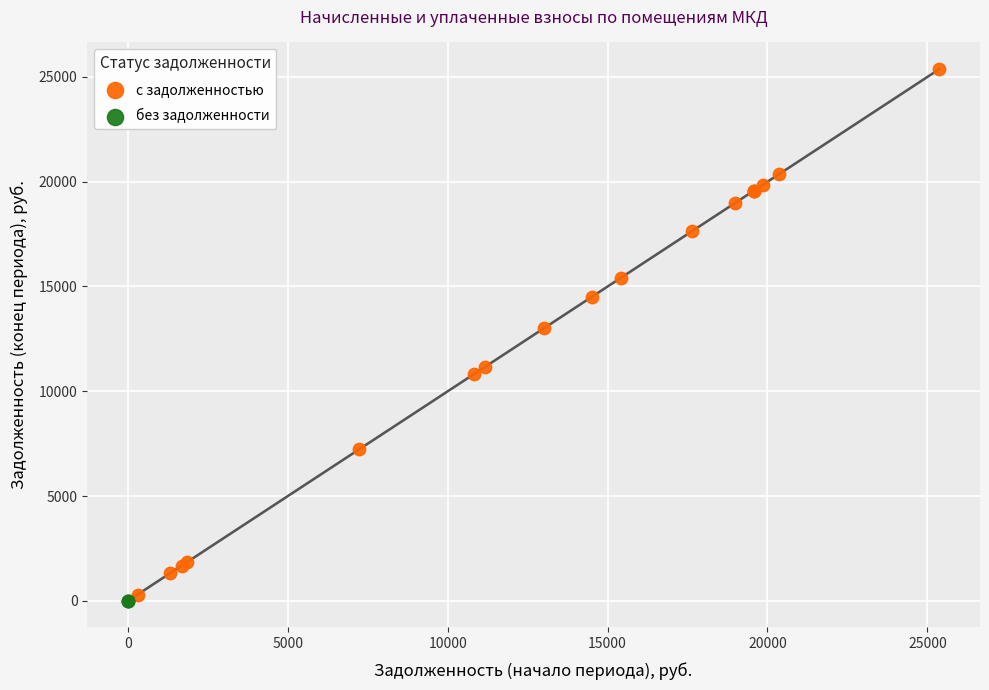

Which series contains the highest Y value?

с задолженностью